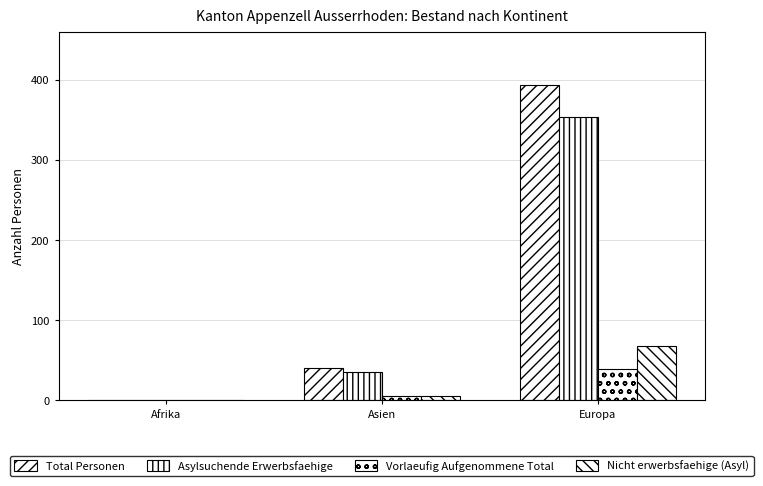

Rank the categories by Nicht erwerbsfaehige (Asyl) value from highest to lowest.

Europa, Asien, Afrika